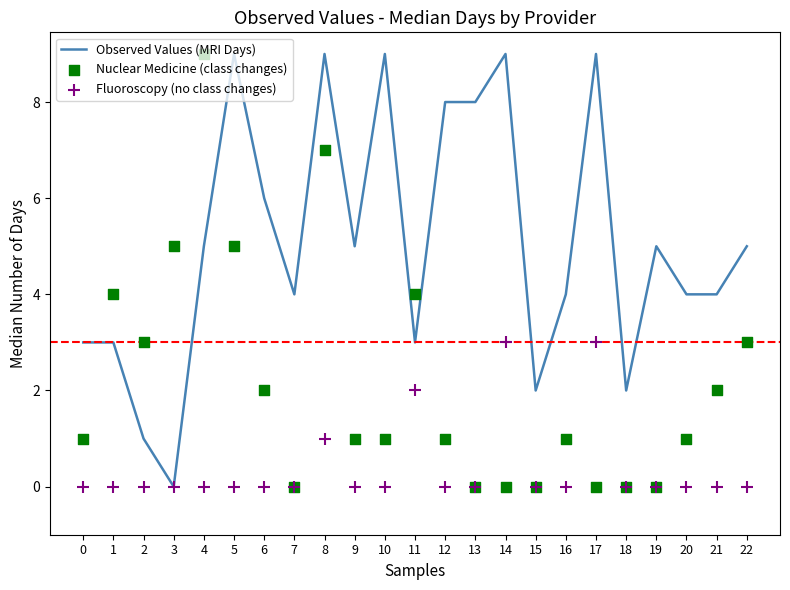

What are all the series names shown in the legend?

Observed Values (MRI Days), Nuclear Medicine (class changes), Fluoroscopy (no class changes)